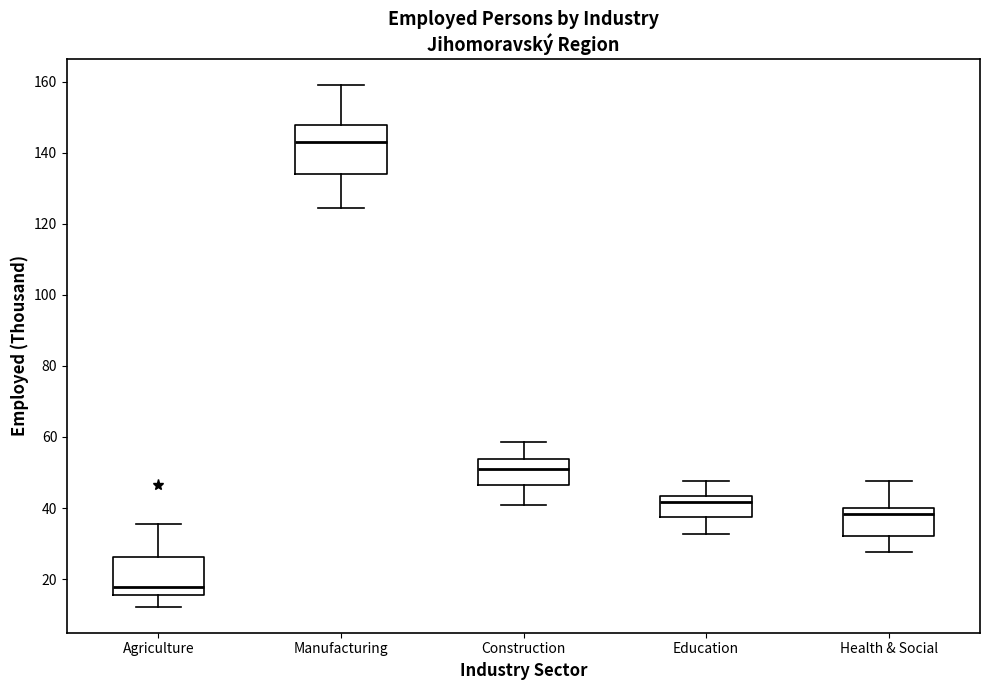

Where does the median line of the box for Health & Social sit on the y-axis? The values are not printed on the chart, so give them approximately, as read against the axis.

38